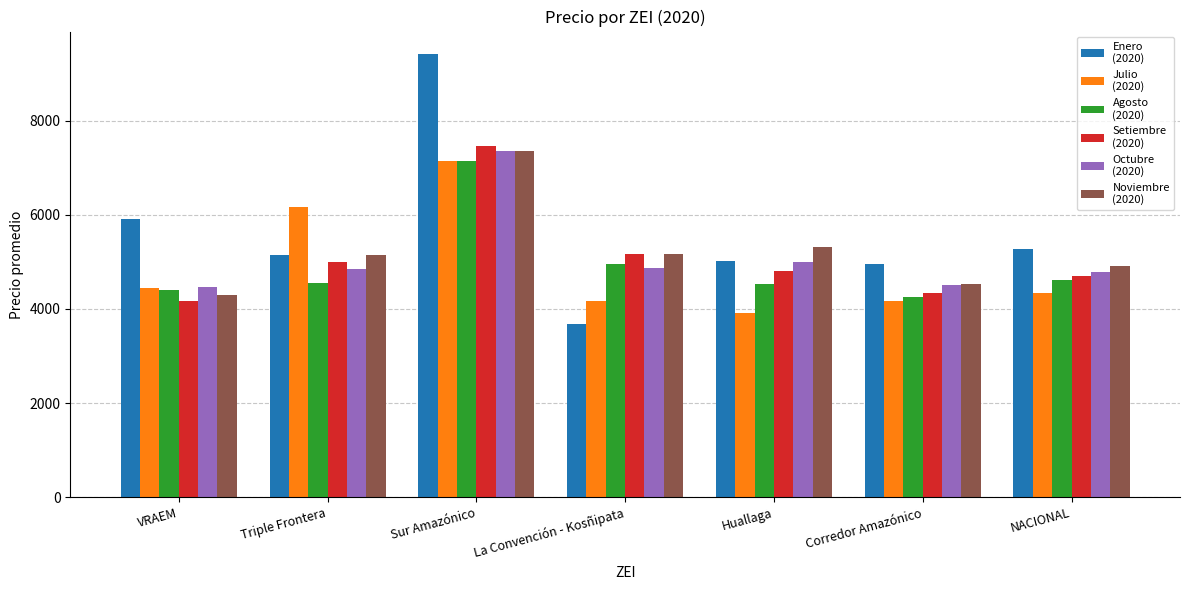

How many distinct data groups are displayed?

6